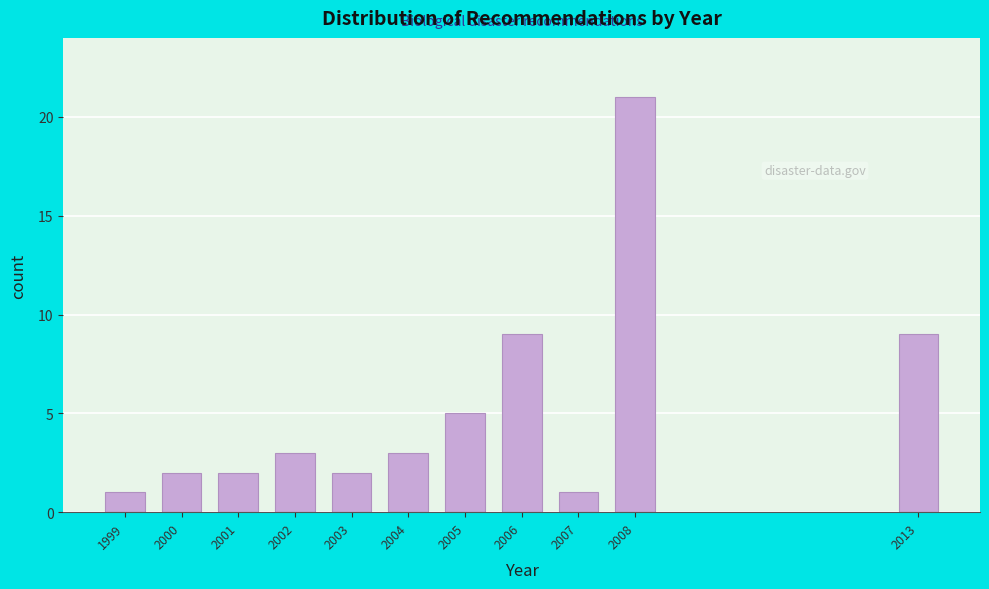

Reading right to left, list all the values displayed in this chart.

2013=9	2008=21	2007=1	2006=9	2005=5	2004=3	2003=2	2002=3	2001=2	2000=2	1999=1